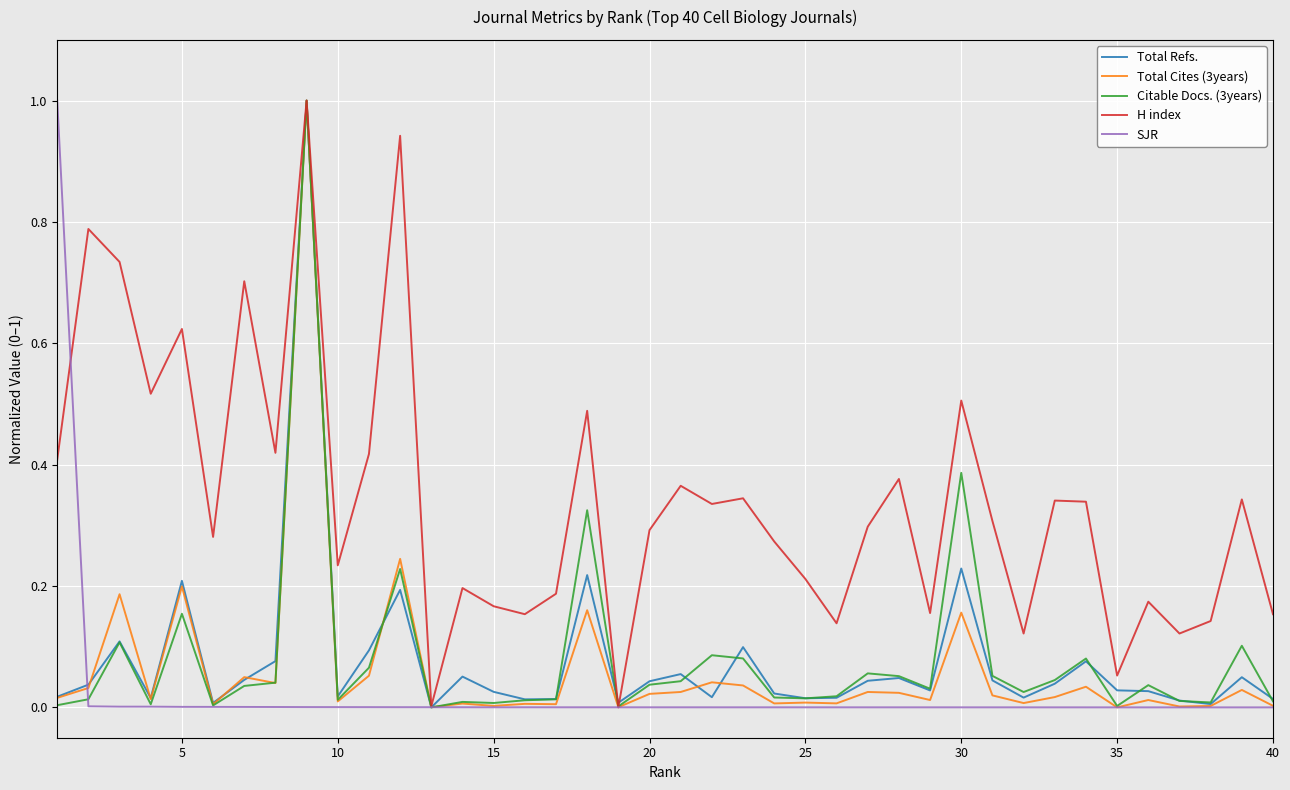

What is the highest value of the Citable Docs. (3years) series?

1.0